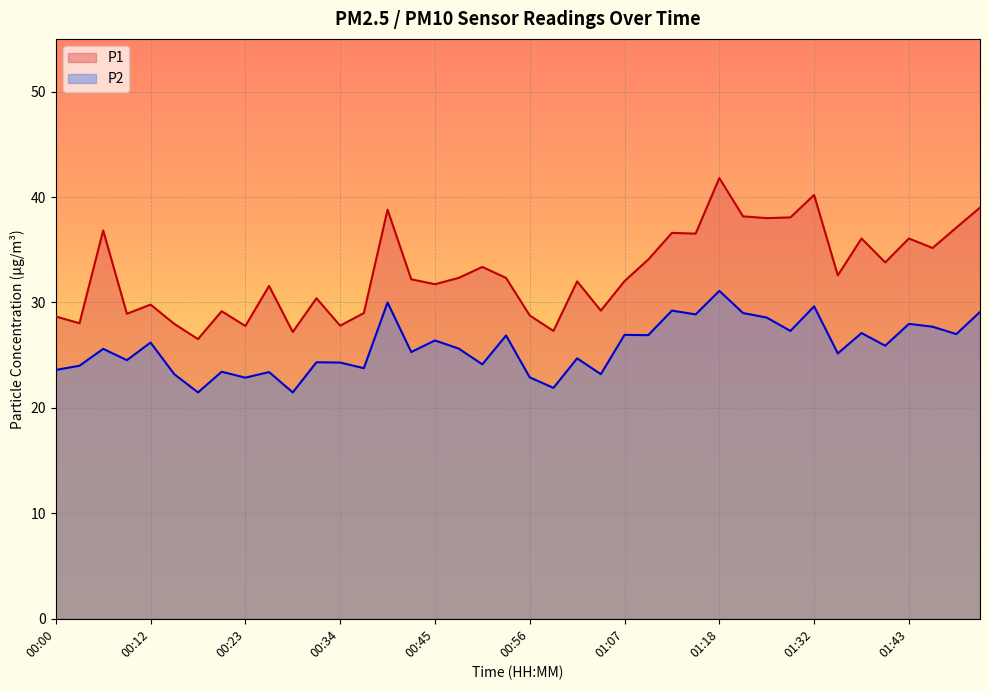

What is the value of the P2 point at the 11th from the left?

21.5